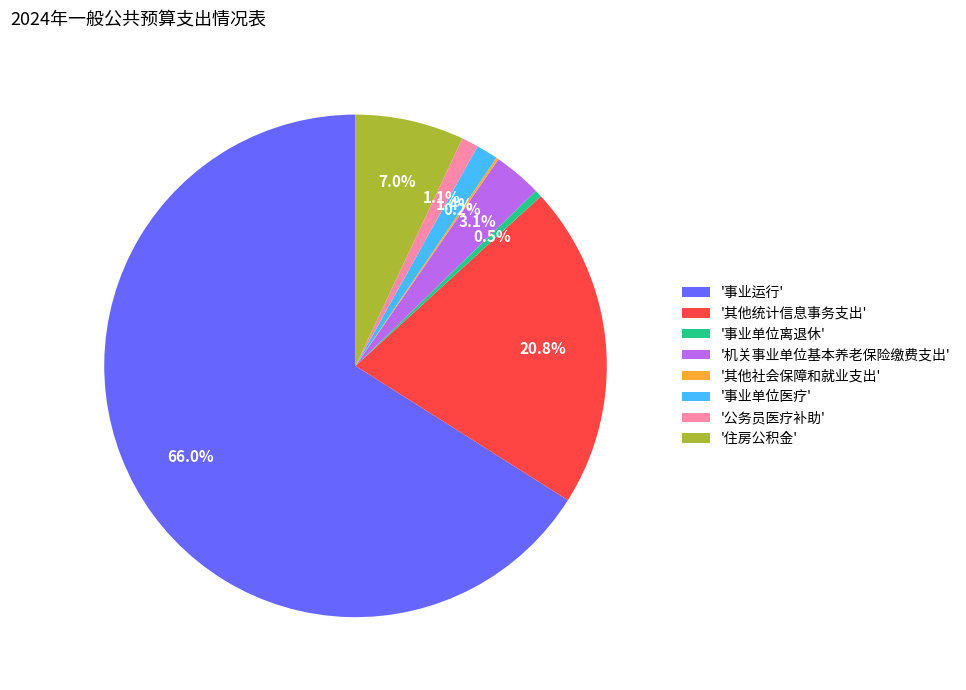

Approximately how many times larger is the value at '事业单位医疗' compared to '事业单位离退休'?

3.0